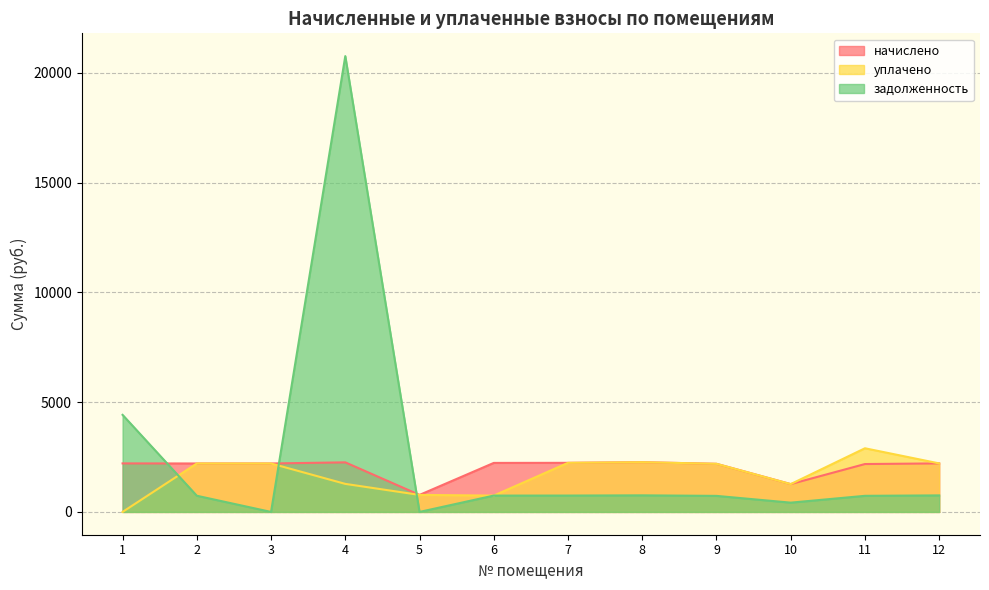

Reading left to right, list all the values displayed in this chart.

начислено: 1=2210.6	2=2206.9	3=2206.9	4=2258.2	5=775.0	6=2232.6	7=2236.3	8=2265.6	9=2192.3	10=1268.1	11=2181.3	12=2210.6
уплачено: 1=0.0	2=2206.9	3=2206.9	4=1277.5	5=775.0	6=744.2	7=2236.3	8=2265.6	9=2192.3	10=1268.1	11=2899.6	12=2210.6
задолженность: 1=4421.2	2=737.2	3=0.0	4=20760.7	5=0.4	6=744.2	7=745.4	8=755.2	9=731.1	10=422.7	11=733.5	12=753.2